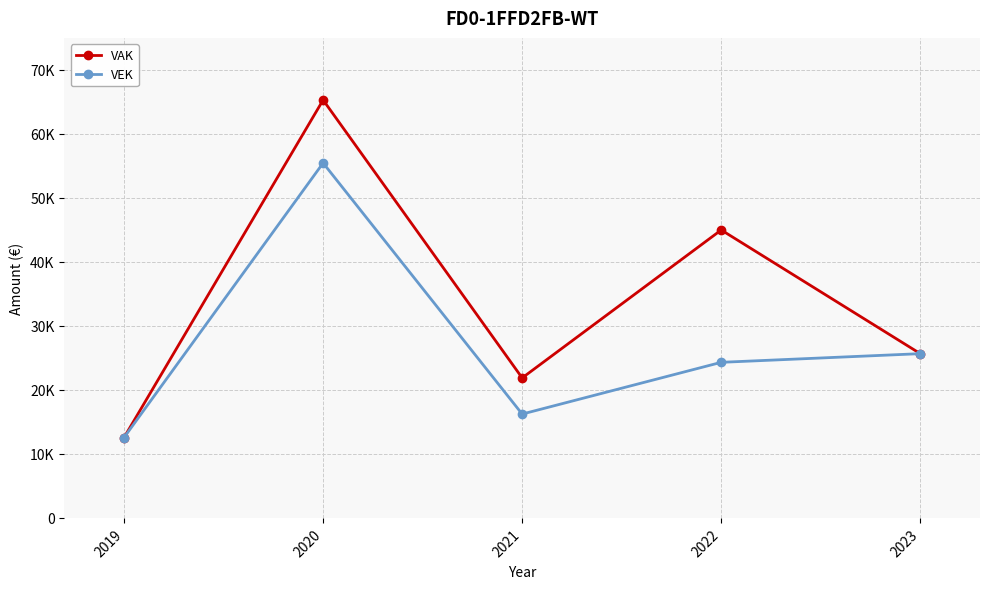

Does the chart have visible grid lines?

Yes